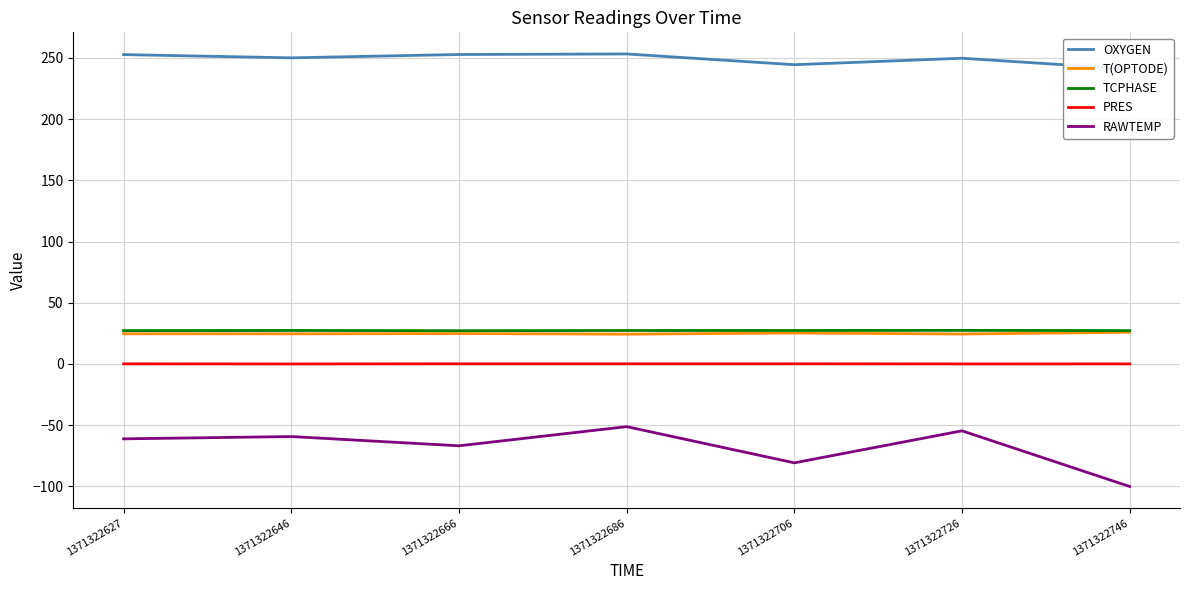

Which series has the largest total across all categories?

OXYGEN